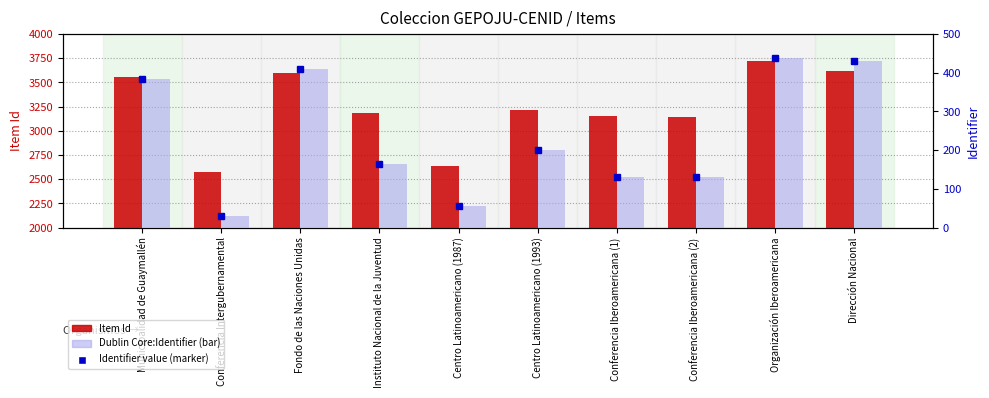

What is the total value across all series at Conferencia Intergubernamental?

2632